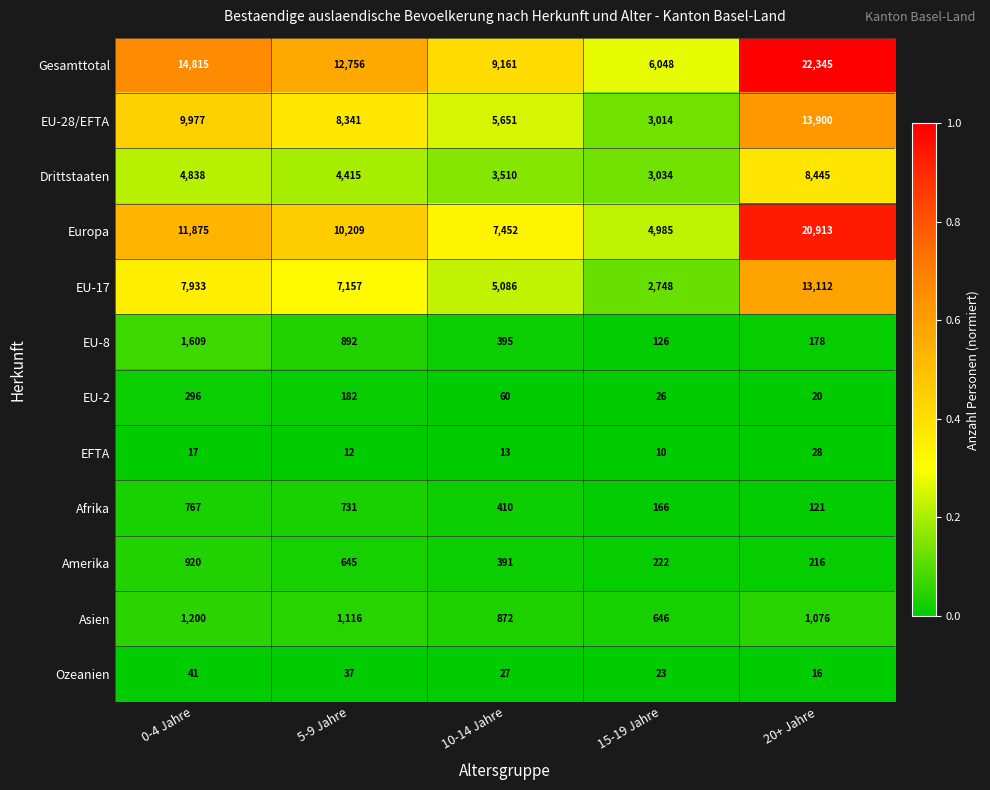

What is the greatest value displayed?

22345